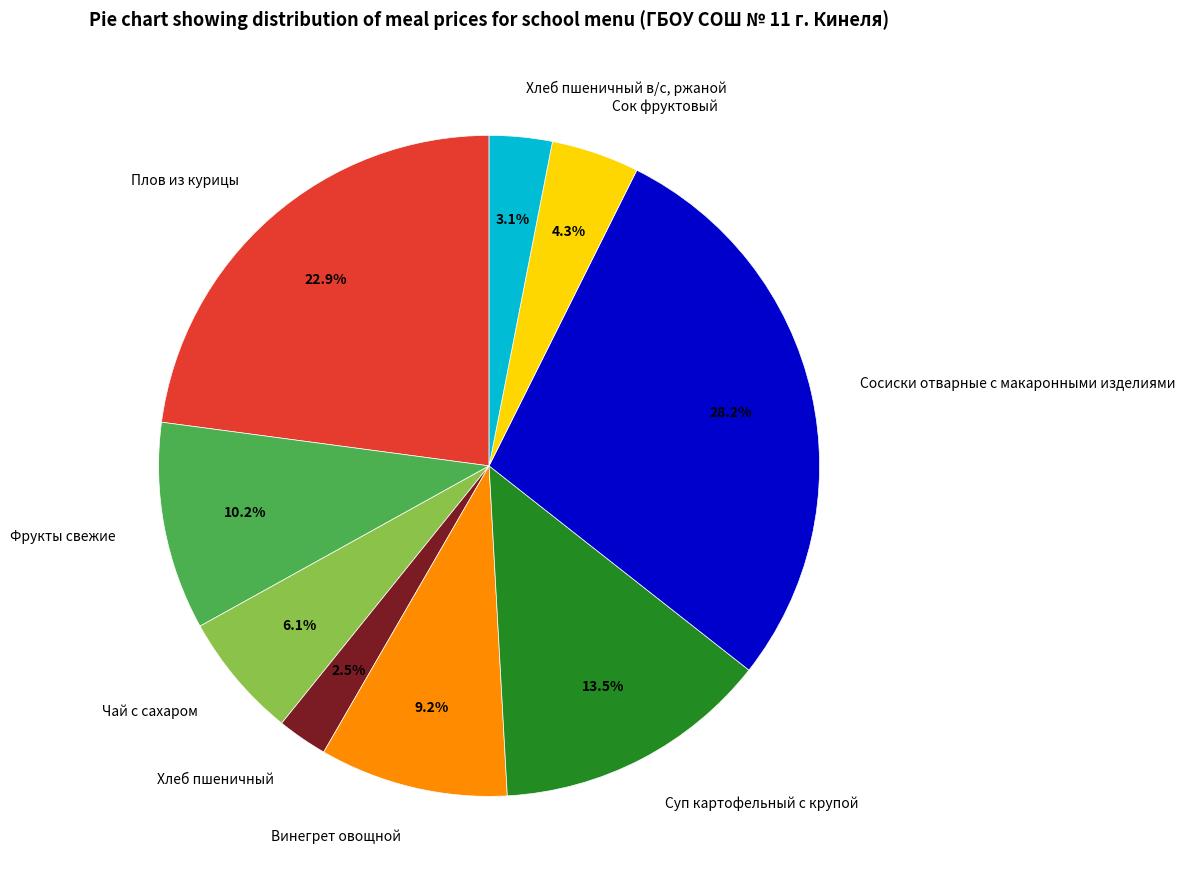

Rank the categories by value from highest to lowest.

Сосиски отварные с макаронными изделиями, Плов из курицы, Суп картофельный с крупой, Фрукты свежие, Винегрет овощной, Чай с сахаром, Сок фруктовый, Хлеб пшеничный в/с, ржаной, Хлеб пшеничный